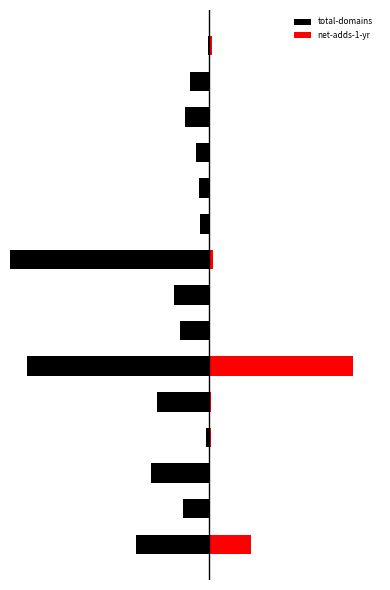

Reading left to right, list all the values displayed in this chart.

total-domains: 0=-258	1=-91	2=-205	3=-11	4=-183	5=-641	6=-102	7=-124	8=-956	9=-31	10=-35	11=-45	12=-84	13=-67	14=-5
net-adds-1-yr: 0=146	1=3	2=2	3=6	4=5	5=505	6=0	7=4	8=13	9=2	10=0	11=1	12=0	13=0	14=9